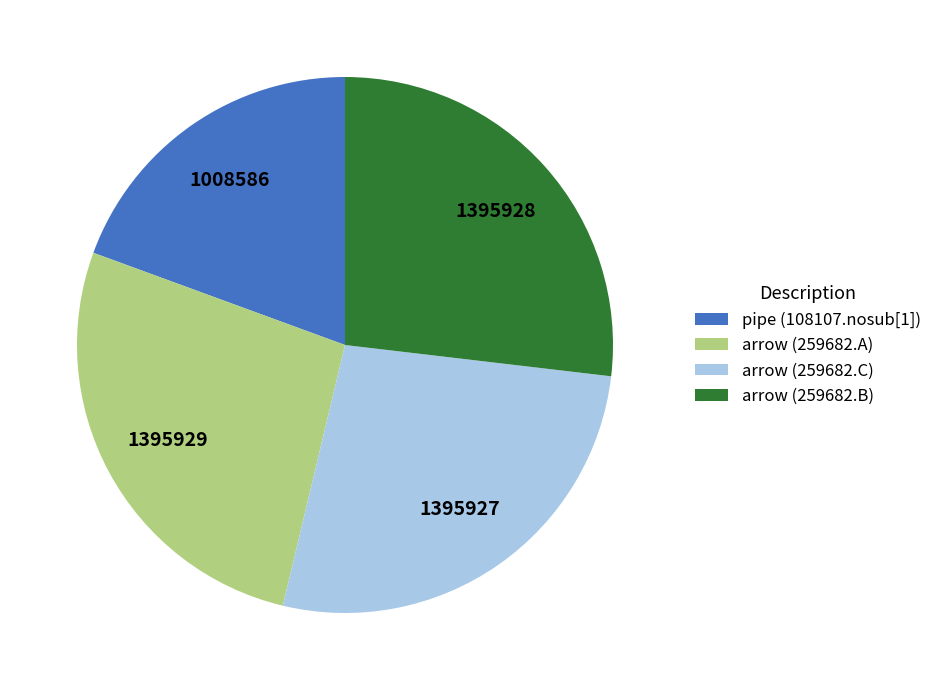

Is there any slice that represents more than half of the pie?

No